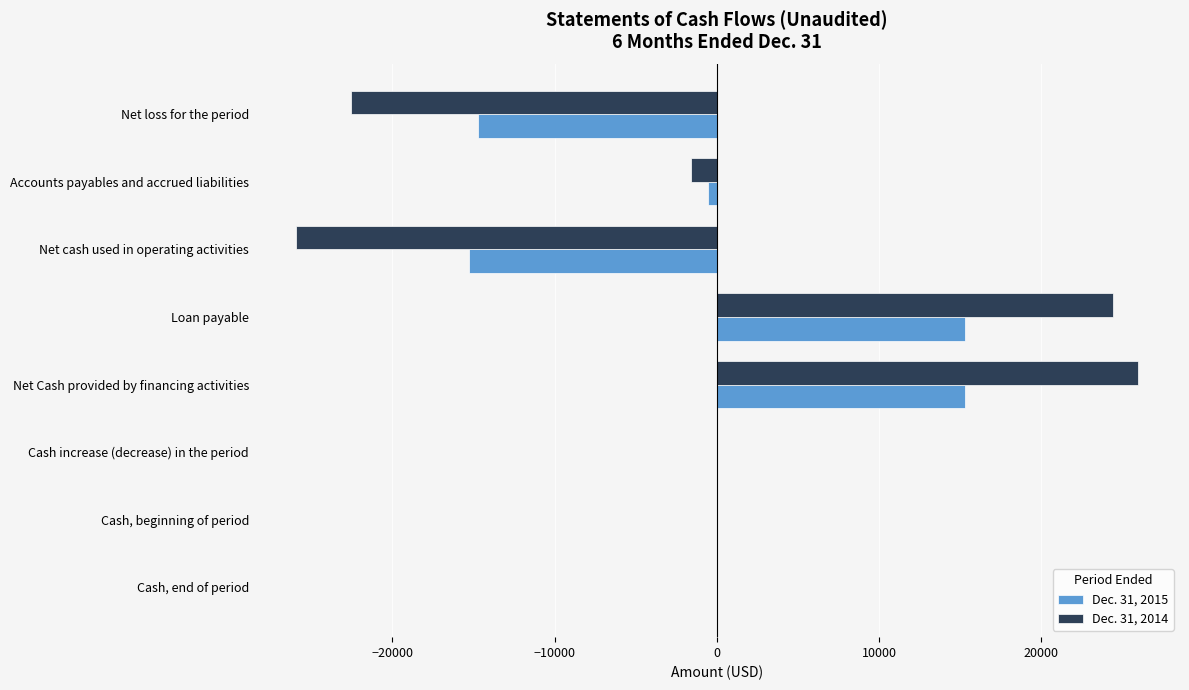

True or false: Dec. 31, 2014 has a value of 42844 at Loan payable.

False